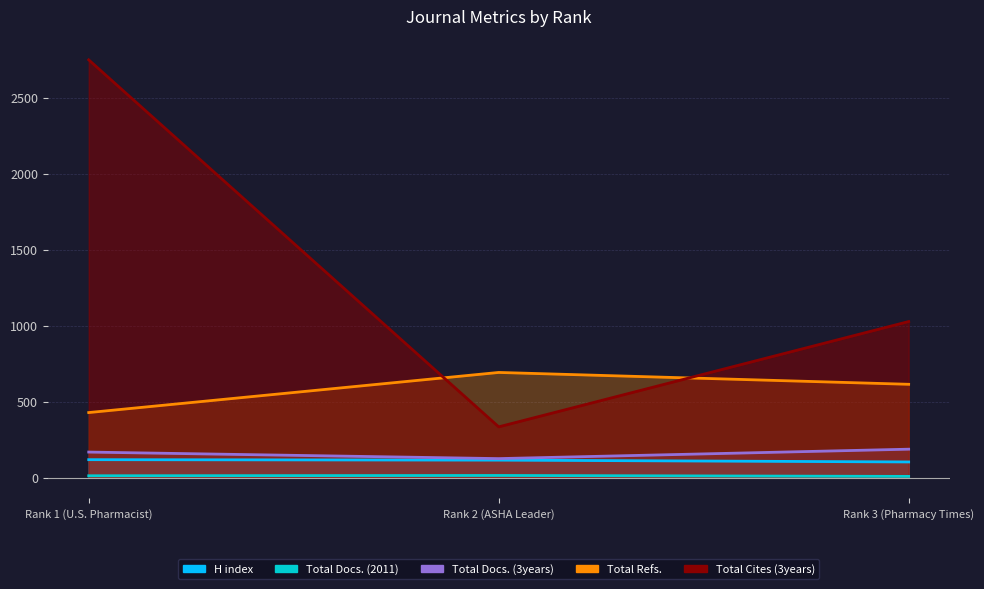

Which category has the highest value in the Total Docs. (3years) series?

Rank 3 (Pharmacy Times)